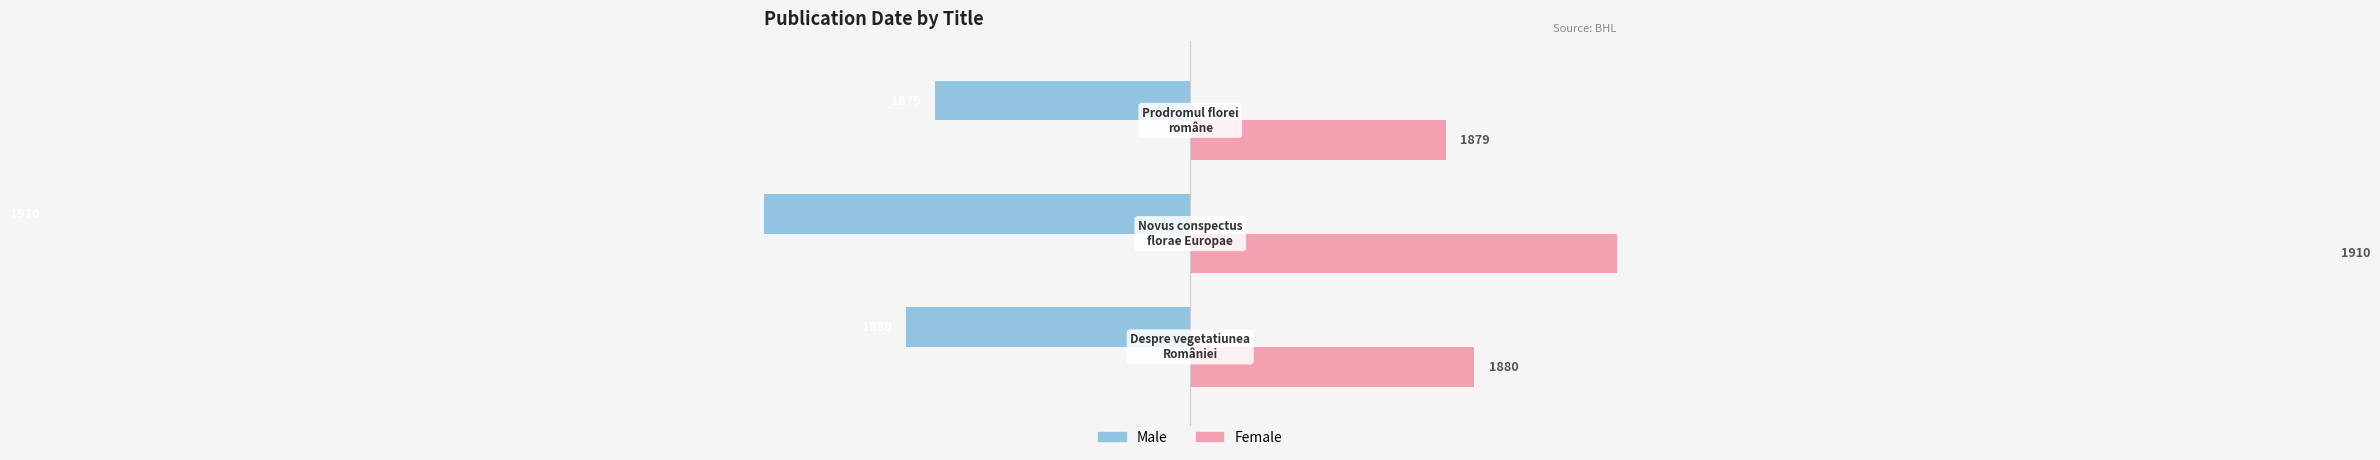

What is the difference between the maximum and minimum values in the Female series?

31